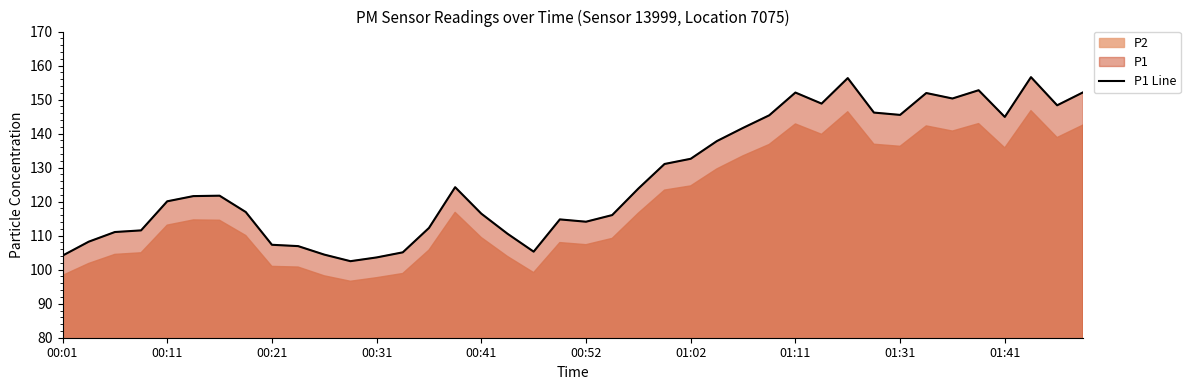

The P1 Line series shows 107.3 at 00:21. True or false?

True